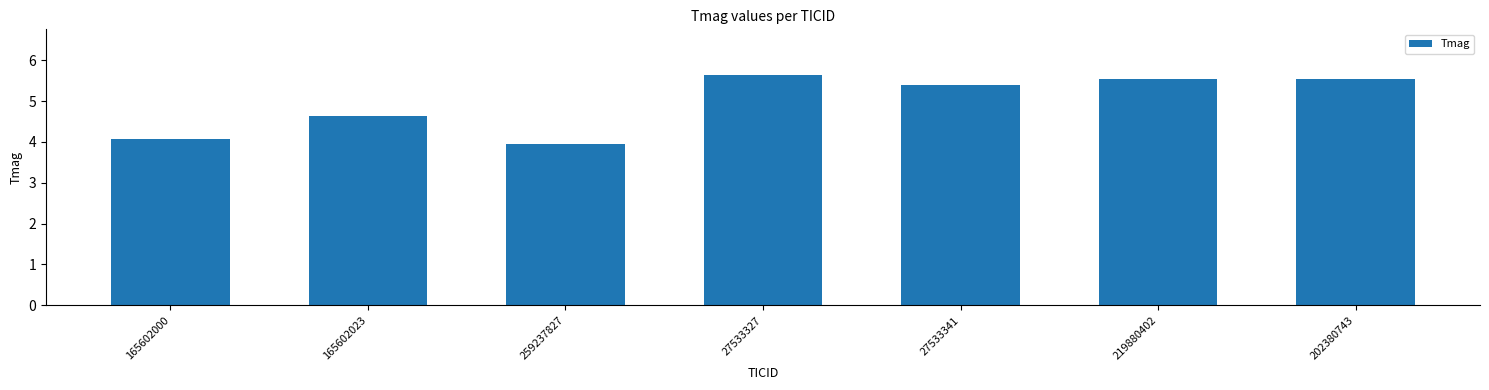

At which label does the data first exceed 5?

27533327